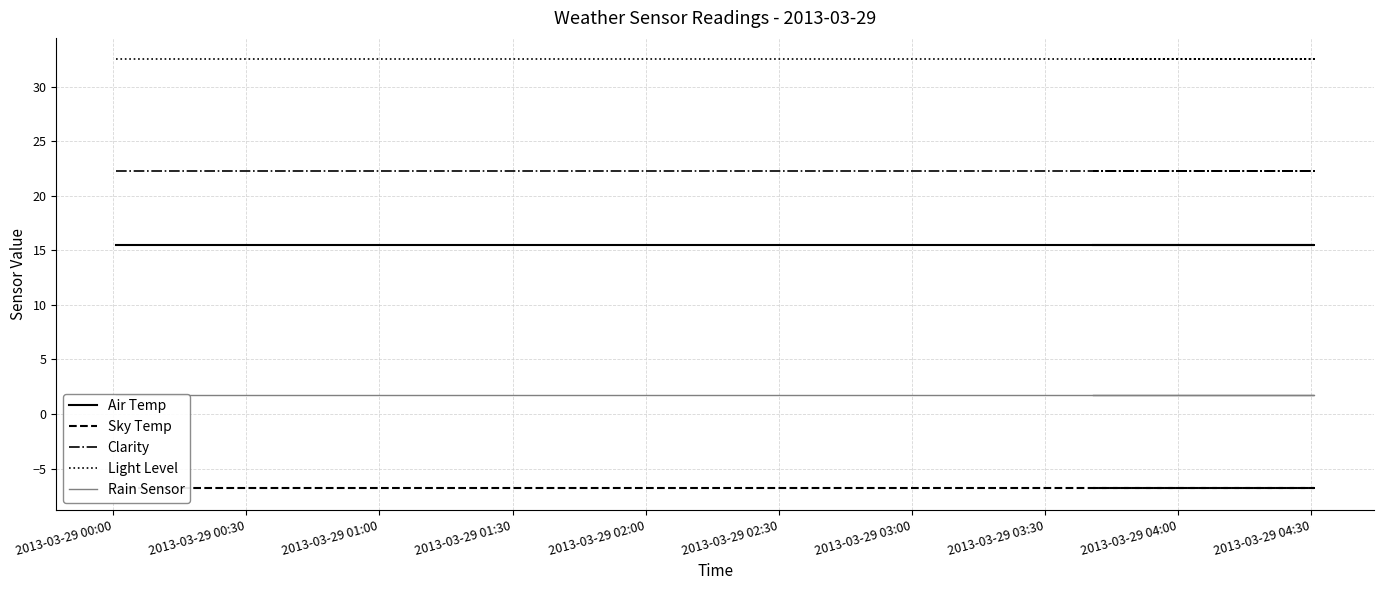

True or false: Rain Sensor and Air Temp cross at least once.

False